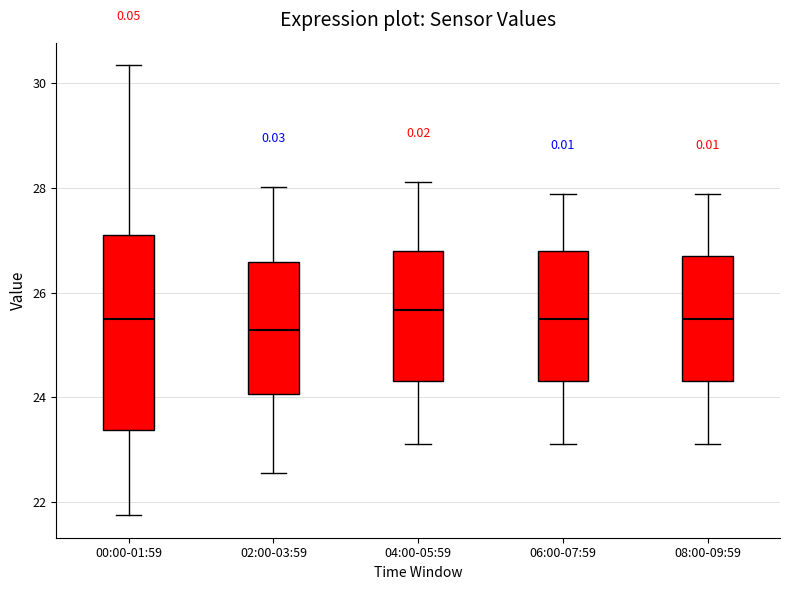

Reading left to right, transcribe this box plot: for each box, give where its median line is, the range the box spans, and where its two whiskers end, as read against the y-axis. The values are not printed on the chart, so give them approximately, as read against the axis.

00:00-01:59: median 25.6, box 23.4 to 27.2, whiskers 21.8 to 30.4
02:00-03:59: median 25.2, box 24.0 to 26.6, whiskers 22.6 to 28.0
04:00-05:59: median 25.6, box 24.4 to 26.8, whiskers 23.2 to 28.2
06:00-07:59: median 25.6, box 24.4 to 26.8, whiskers 23.2 to 27.8
08:00-09:59: median 25.6, box 24.4 to 26.6, whiskers 23.2 to 27.8